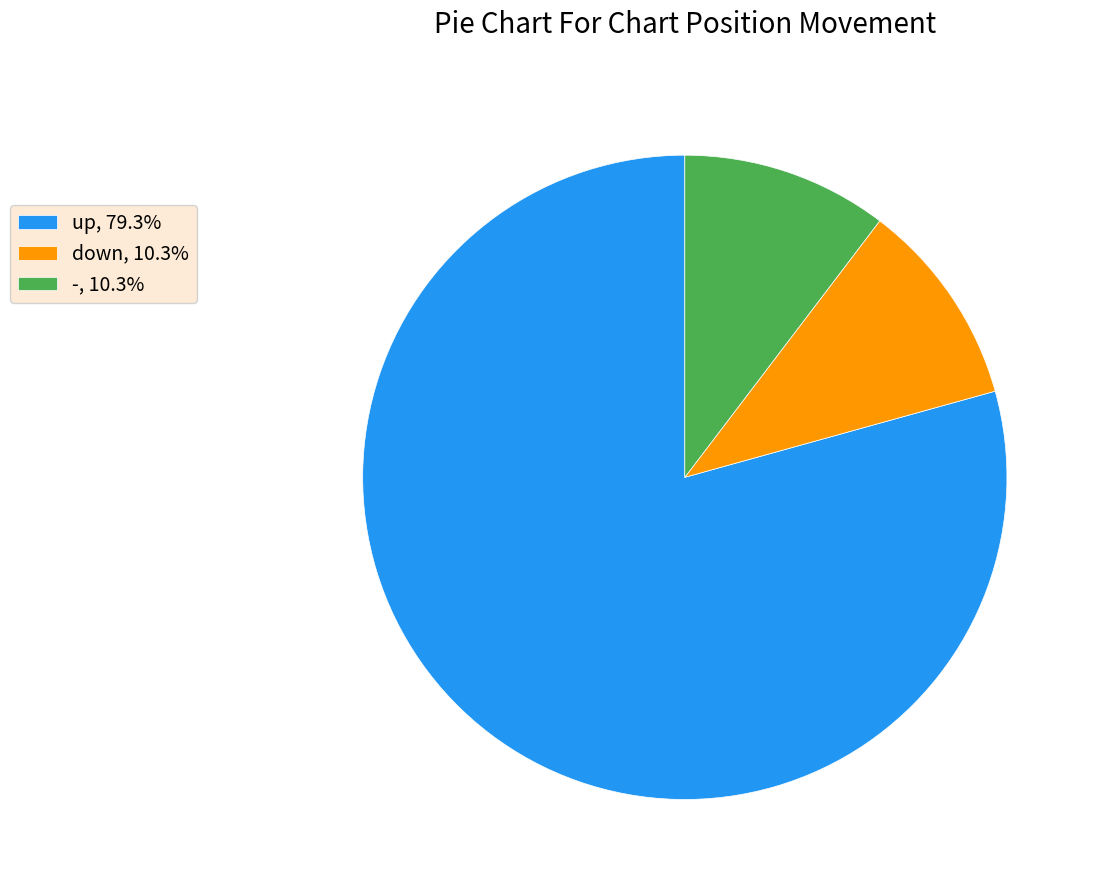

The down slice represents 17% of the pie. True or false?

False